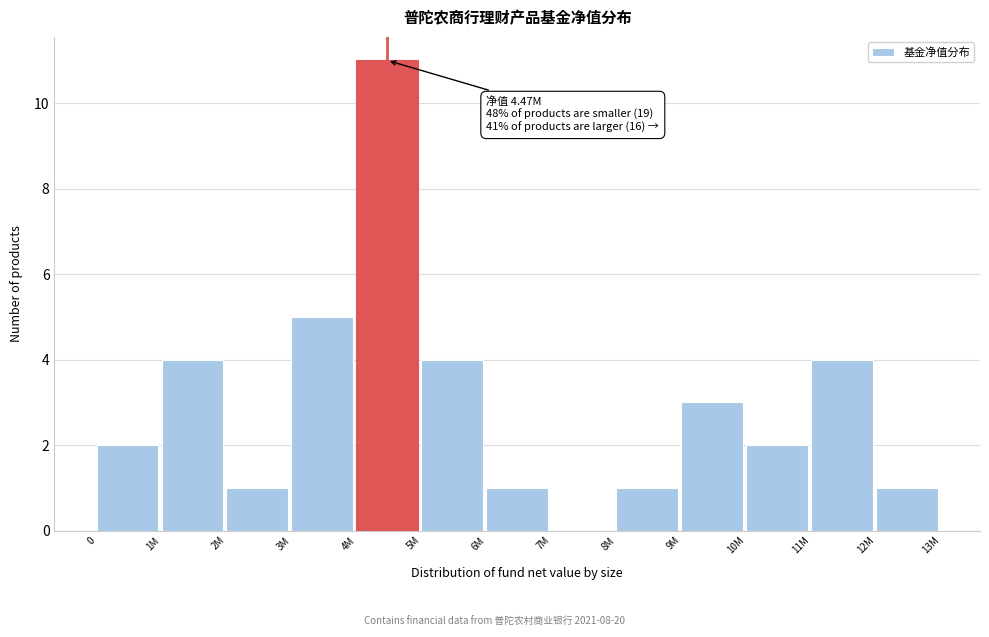

Reading left to right, transcribe all the data shown in this chart.

0=2	1M=4	2M=1	3M=5	4M=11	5M=4	6M=1	7M=0	8M=1	9M=3	10M=2	11M=4	12M=1